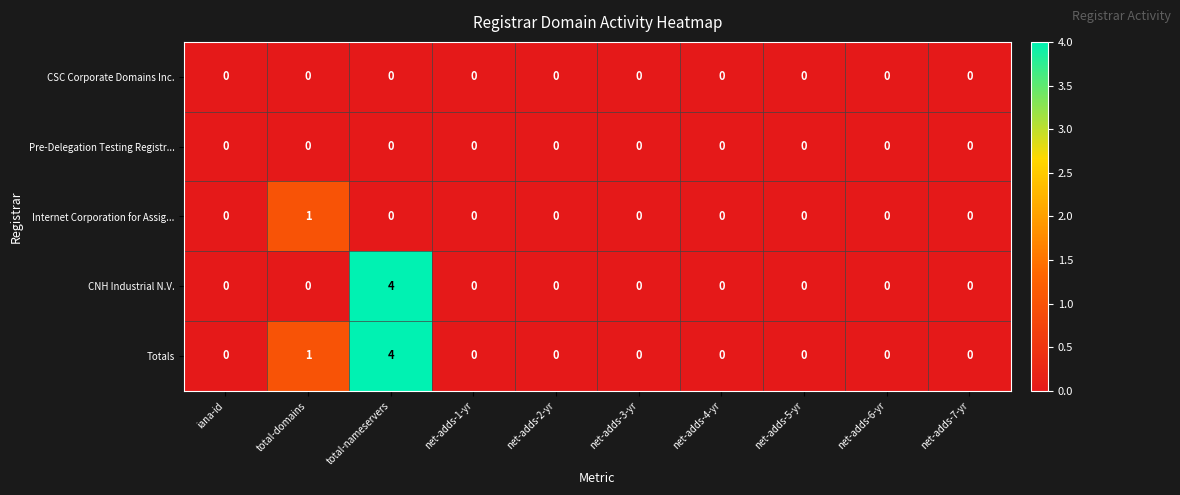

At how many categories does at least one series exceed 3?

1